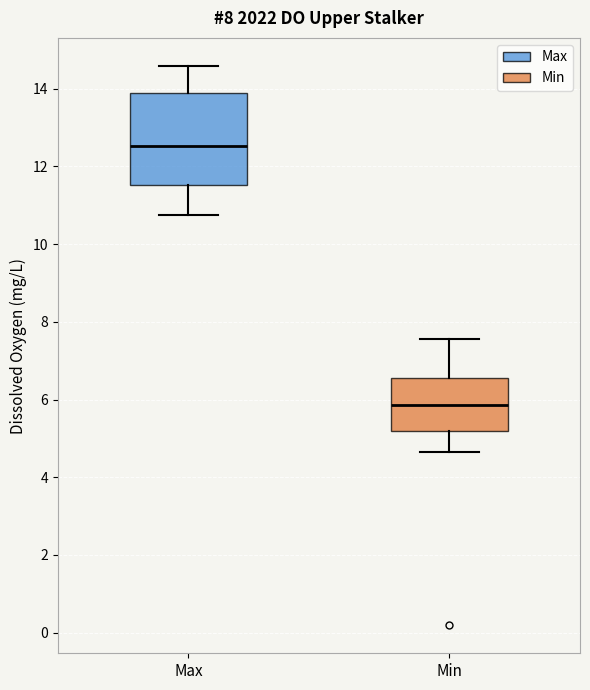

Which box has the lowest median line?

Min